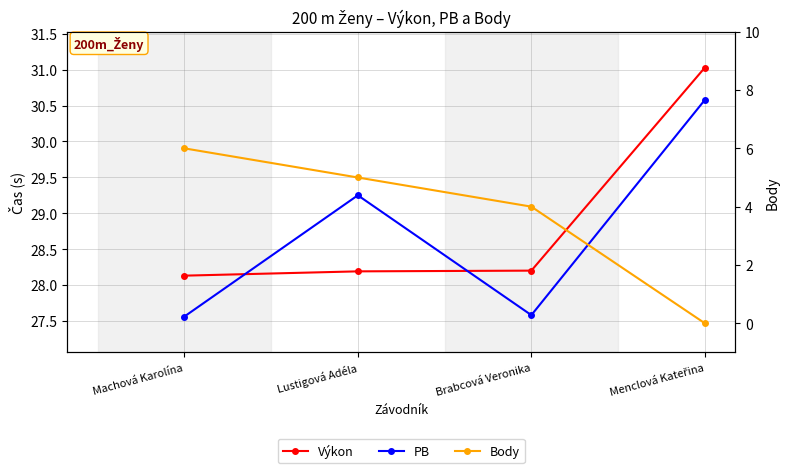

Reading right to left, list all the values displayed in this chart.

Výkon: Menclová Kateřina=31.0	Brabcová Veronika=28.2	Lustigová Adéla=28.2	Machová Karolína=28.1
PB: Menclová Kateřina=30.6	Brabcová Veronika=27.6	Lustigová Adéla=29.2	Machová Karolína=27.6
Body: Menclová Kateřina=0.0	Brabcová Veronika=4.0	Lustigová Adéla=5.0	Machová Karolína=6.0